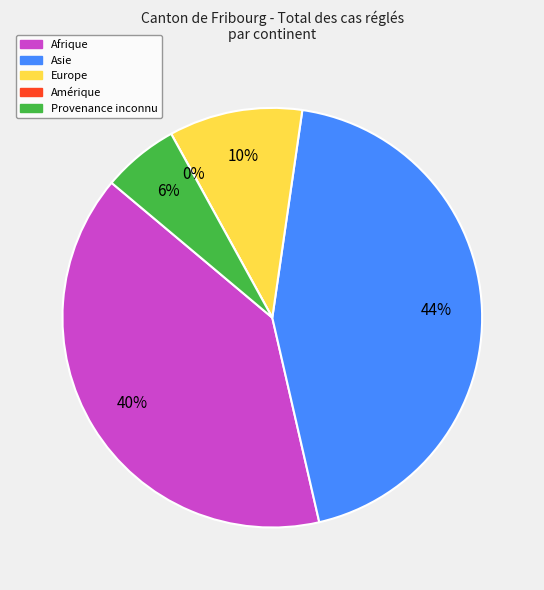

To the nearest percent, what is the combined percentage of Europe and Provenance inconnu?

16%